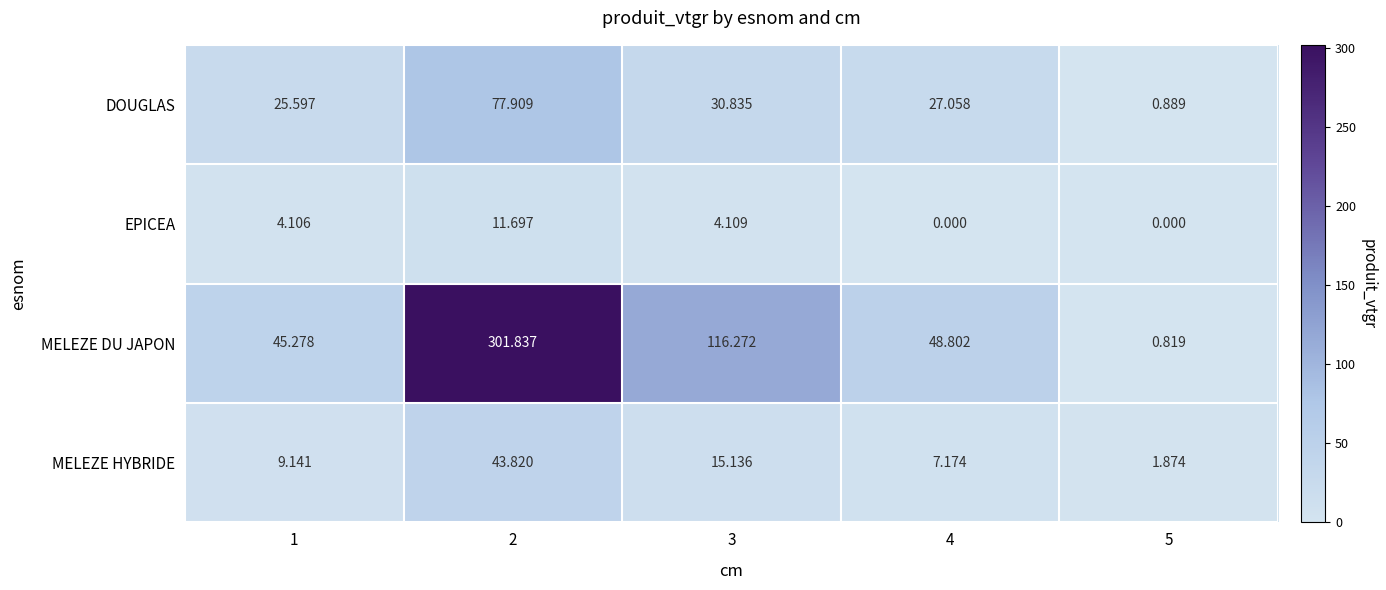

Which series changed the most between 1 and 3?

MELEZE DU JAPON